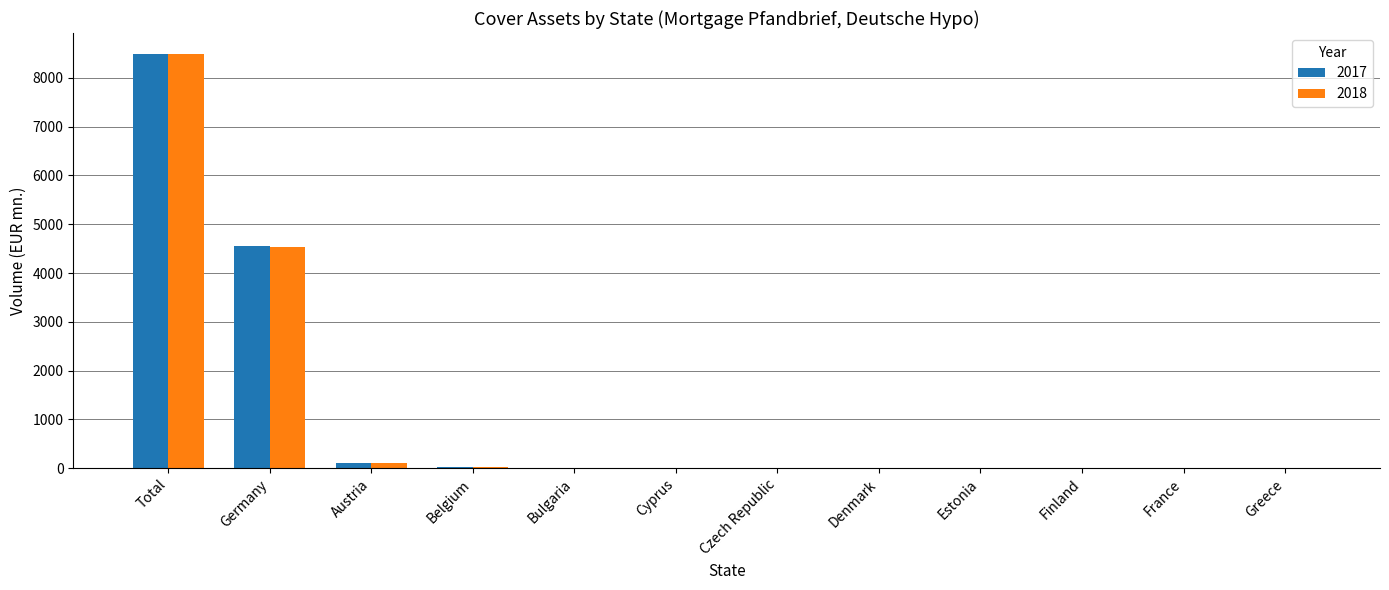

Which category has the highest value in the 2017 series?

Total